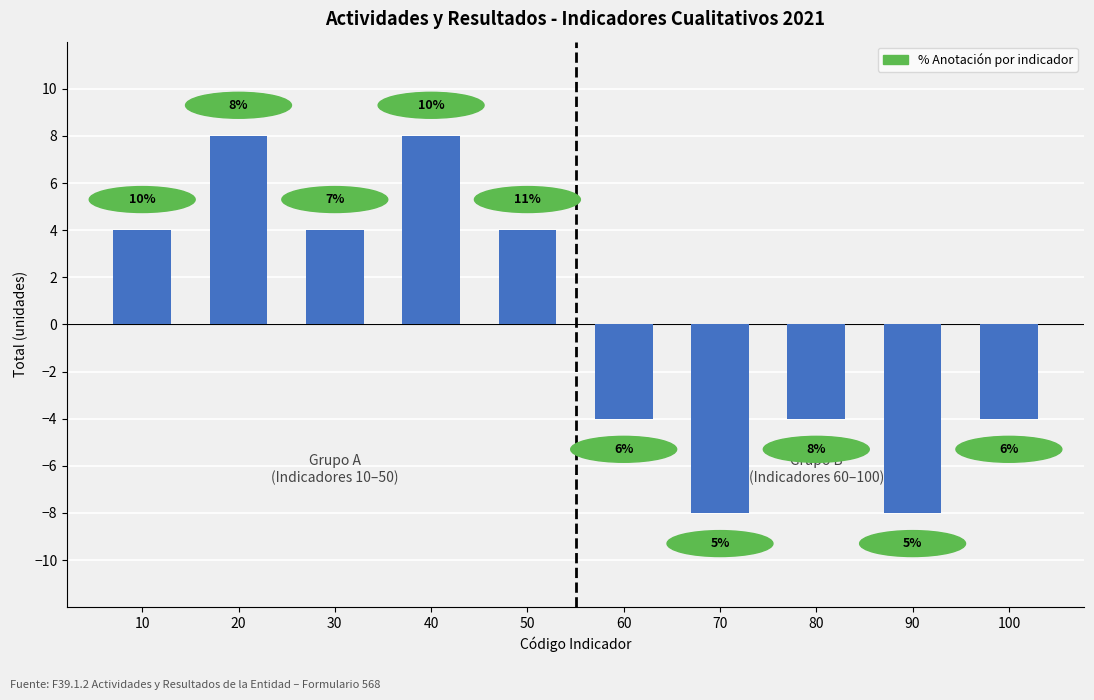

How many bars are there in total?

10